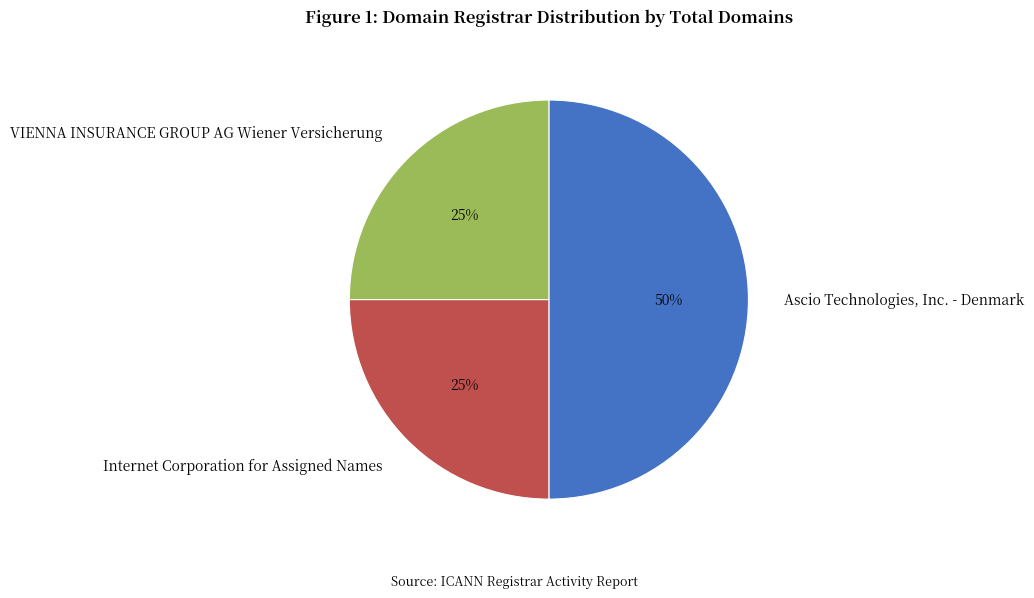

The VIENNA INSURANCE GROUP AG Wiener Versicherung slice represents 25% of the pie. True or false?

True